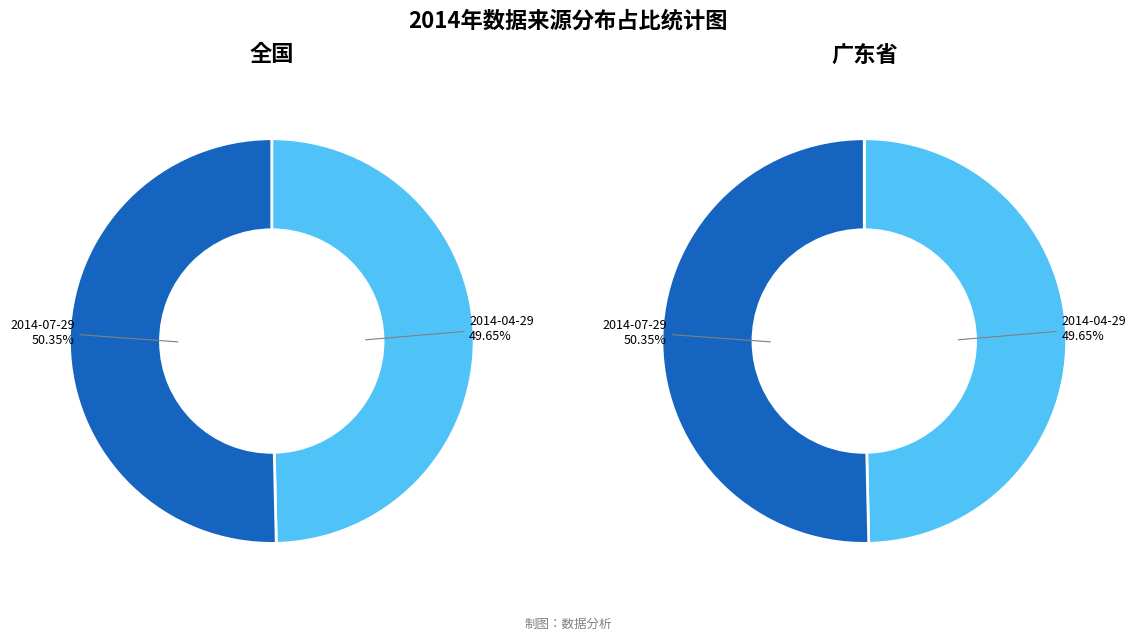

Rank the series at 2014-07-29 from highest to lowest value.

全国, 广东省